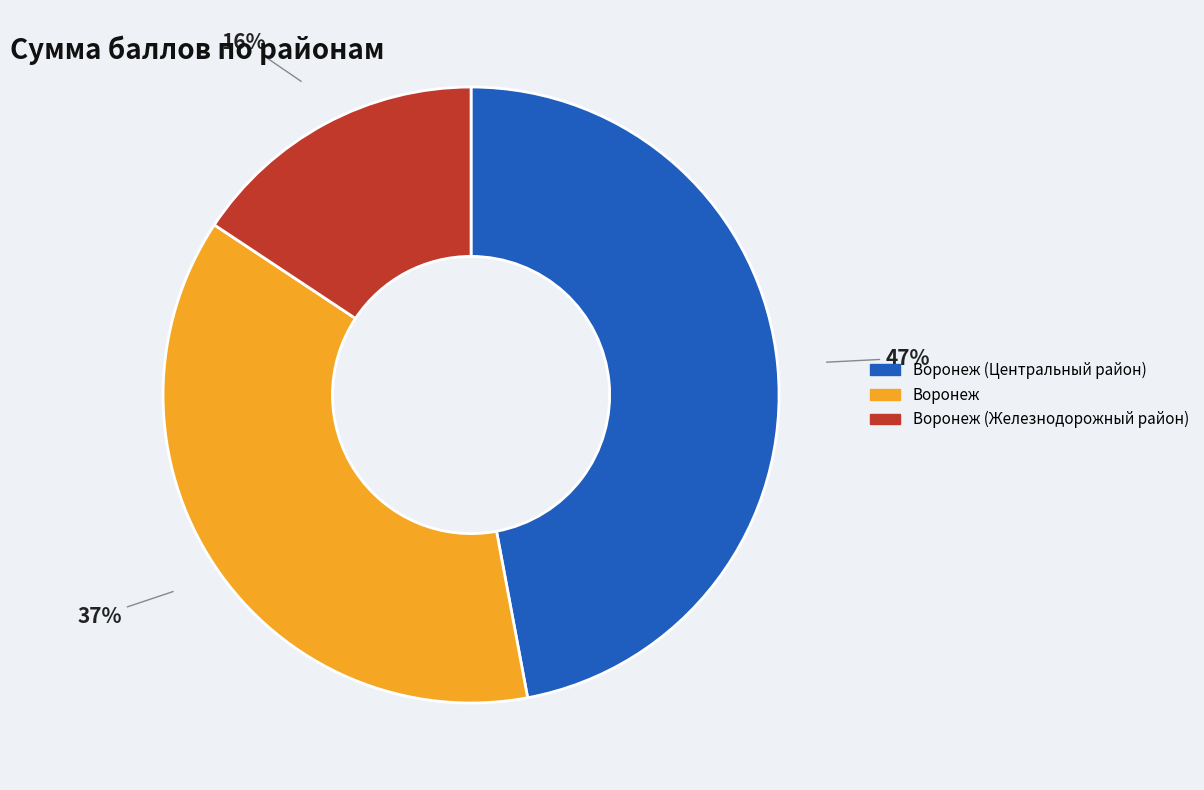

Is there any slice that represents more than half of the pie?

No